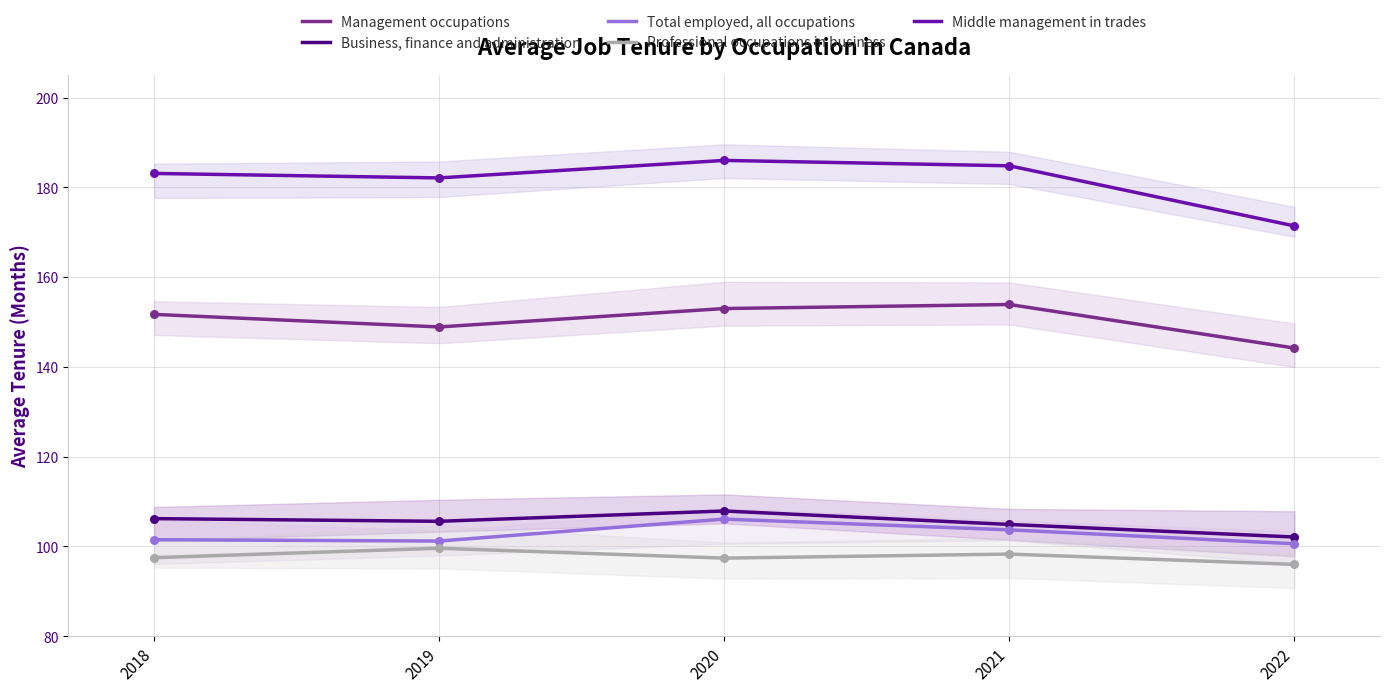

Which series contains the highest Y value?

Middle management in trades